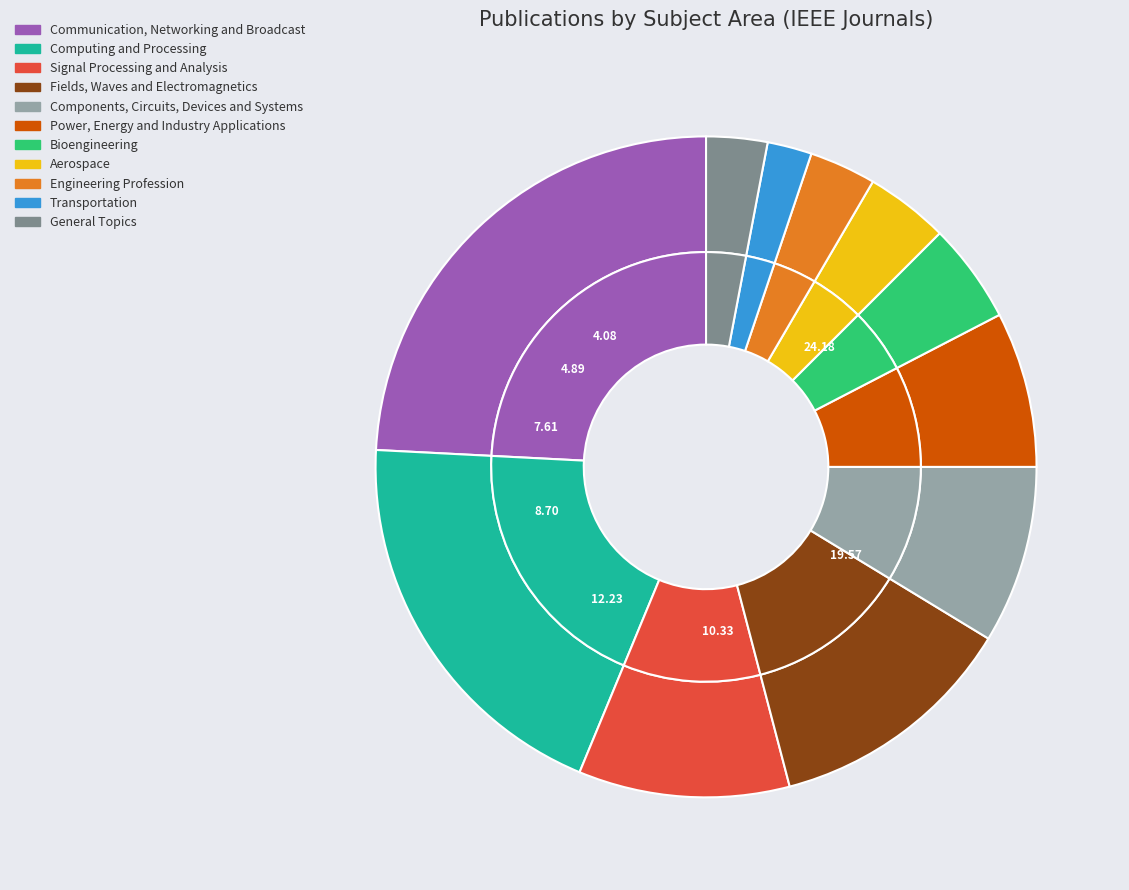

How many segments does this pie chart have?

11